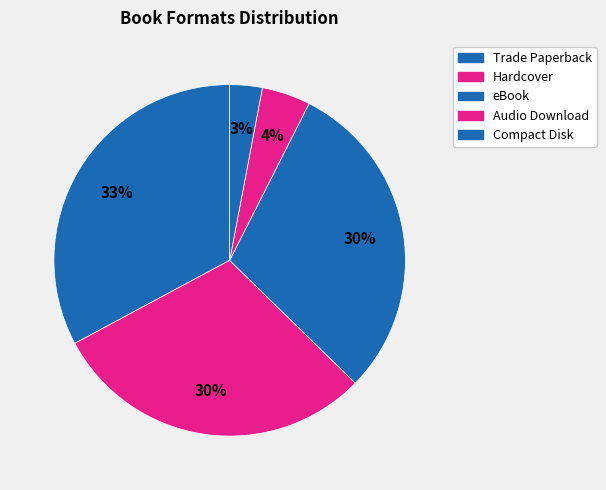

Combined, what portion of the pie is Trade Paperback and Hardcover?

62.7%